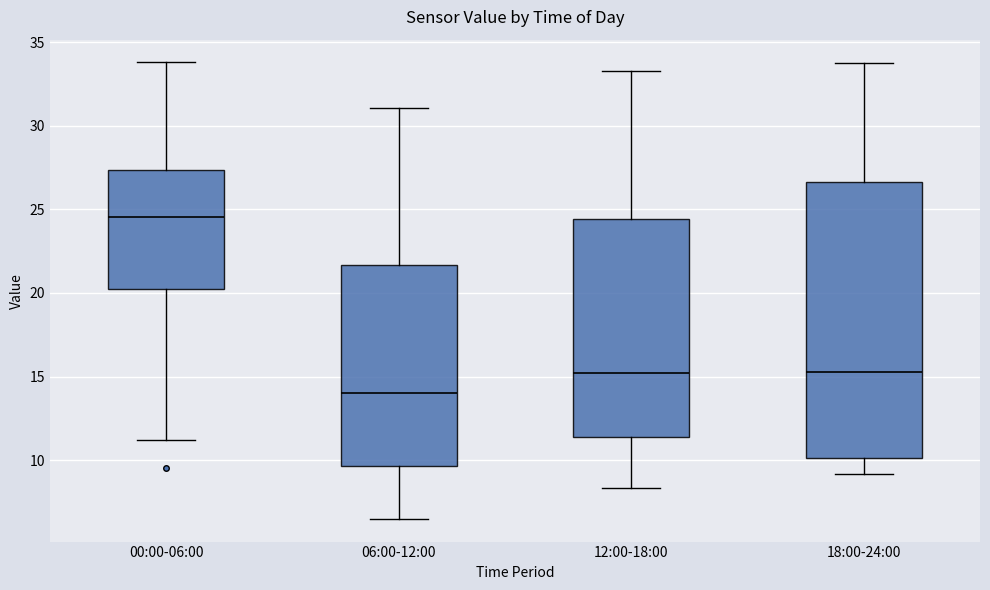

Comparing the boxes themselves (not the whiskers), which one is the tallest?

18:00-24:00